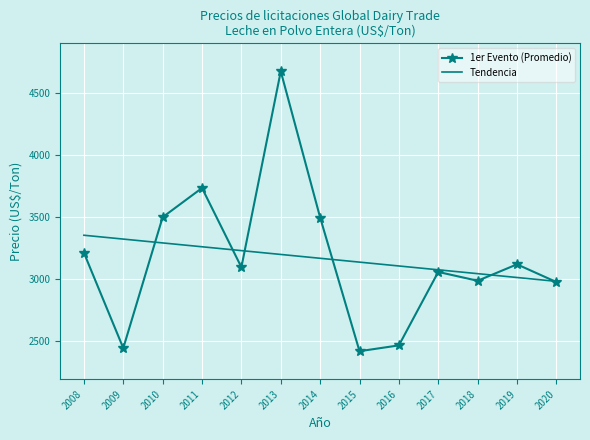

Which series has the largest range (max minus min)?

1er Evento (Promedio)